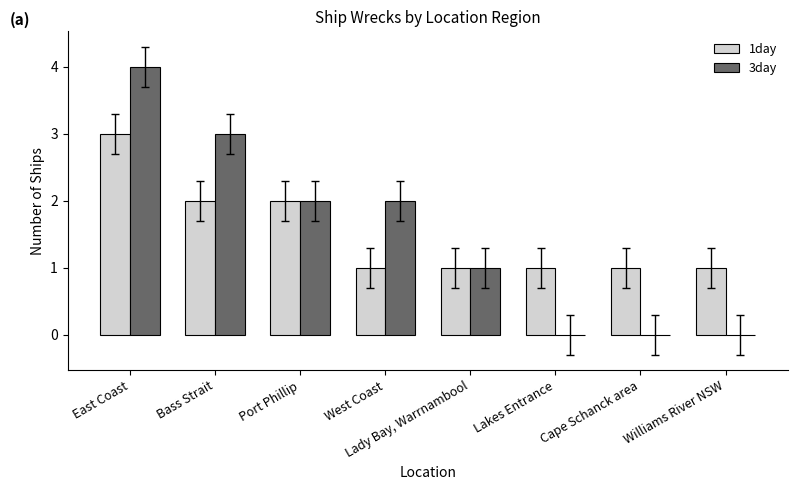

What is the greatest value displayed?

4